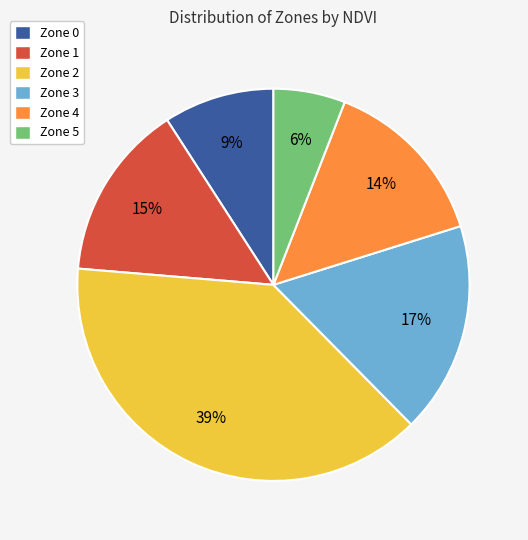

Which slice is the smallest?

Zone 5